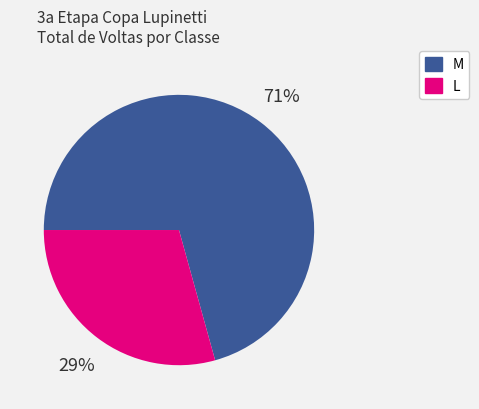

Is there a majority slice in this chart?

Yes